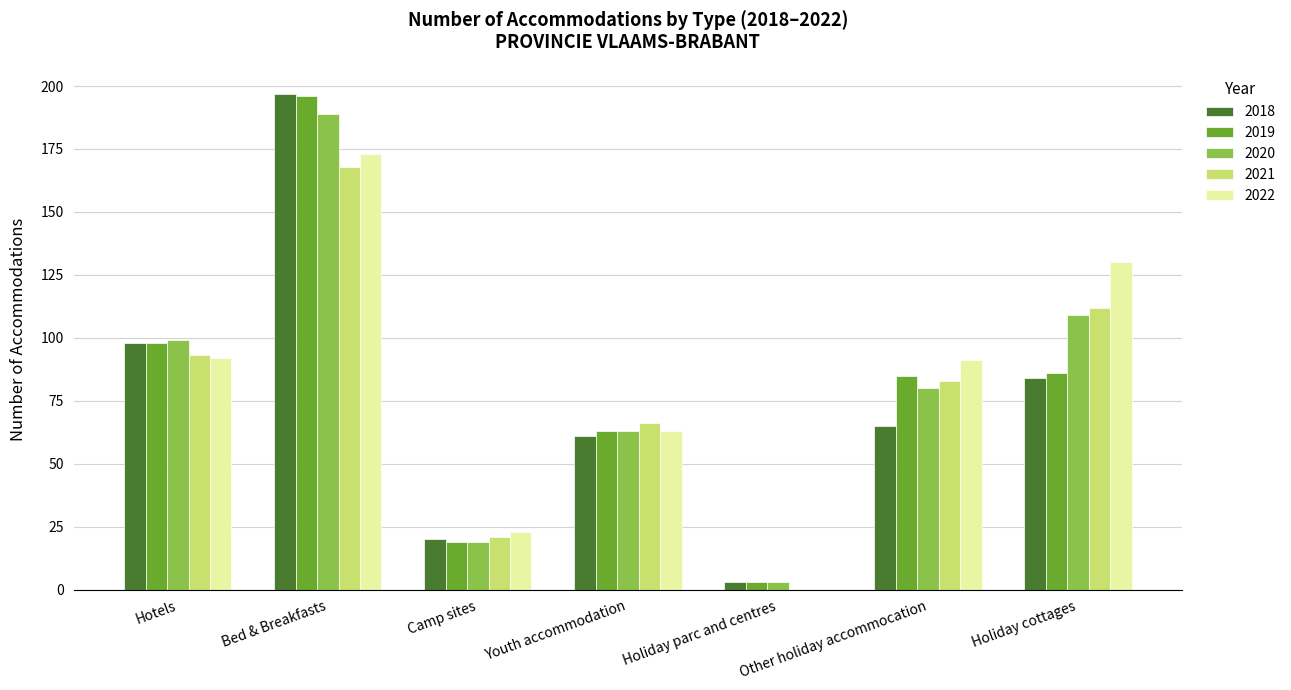

What is the spread (max minus min) of values at Other holiday accommocation?

26